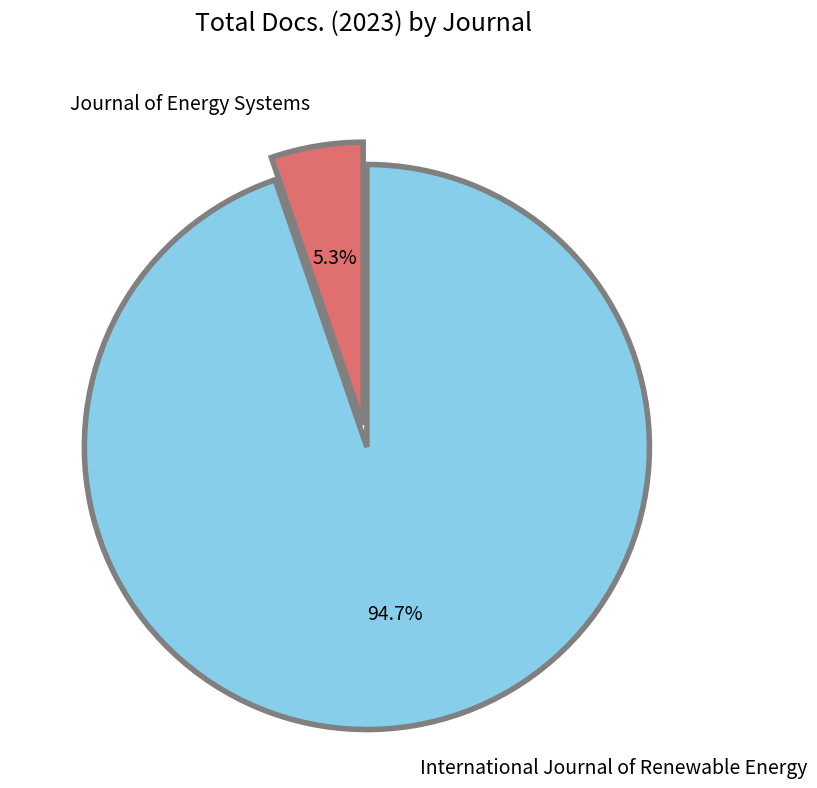

To the nearest percent, what portion does Journal of Energy Systems represent?

5%